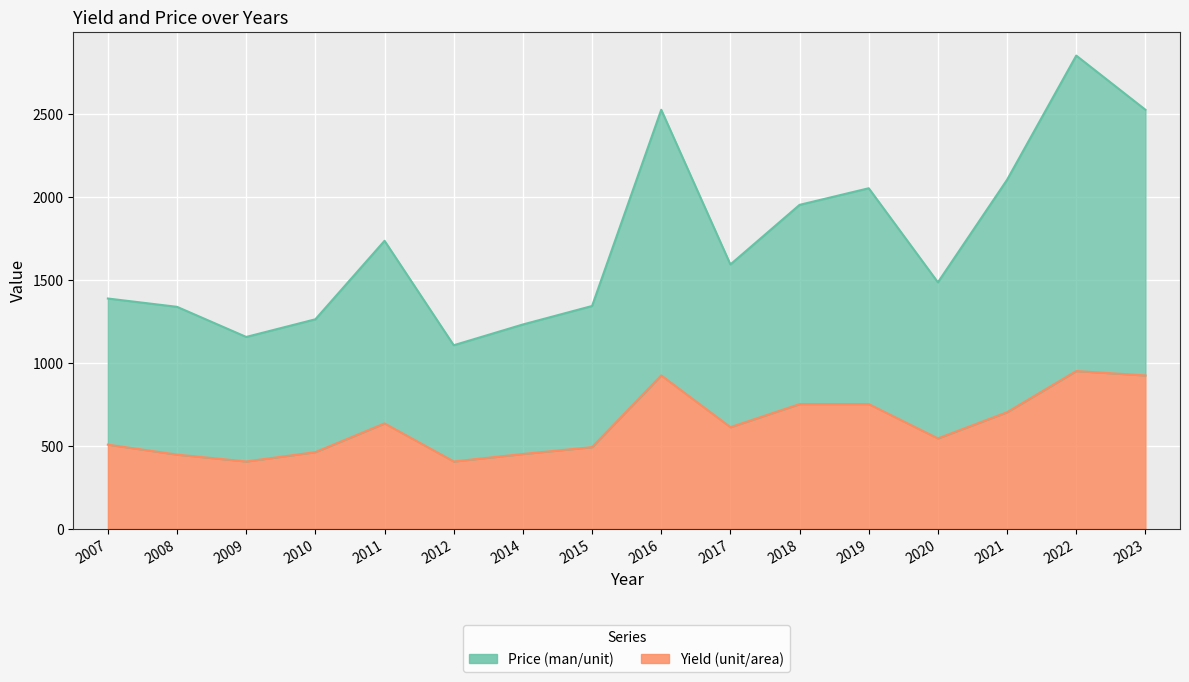

True or false: Yield (unit/area) and Price (man/unit) intersect in this chart.

False